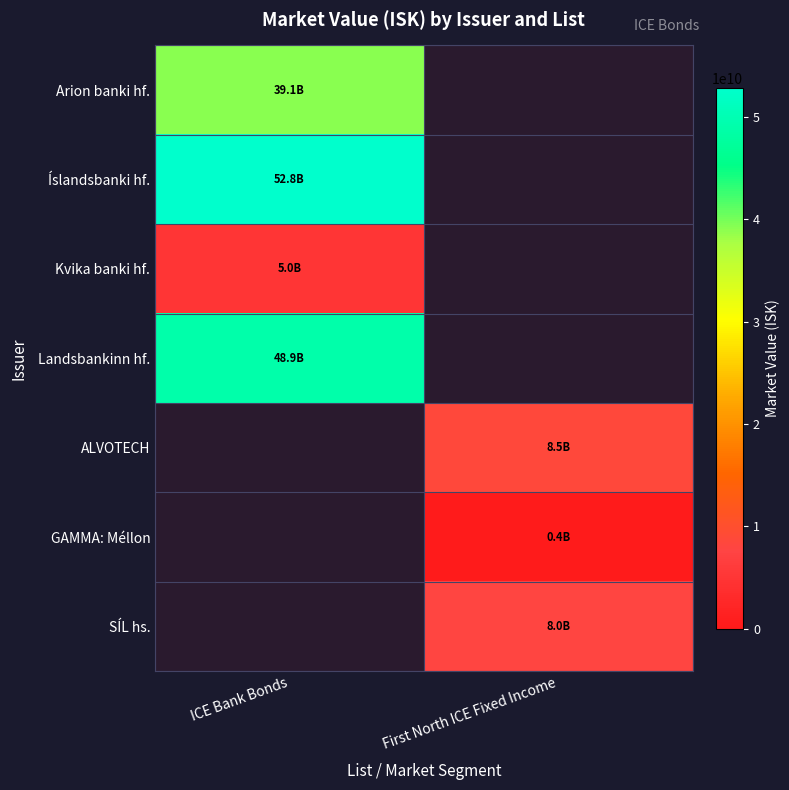

Which series has the widest spread of values?

Arion banki hf.